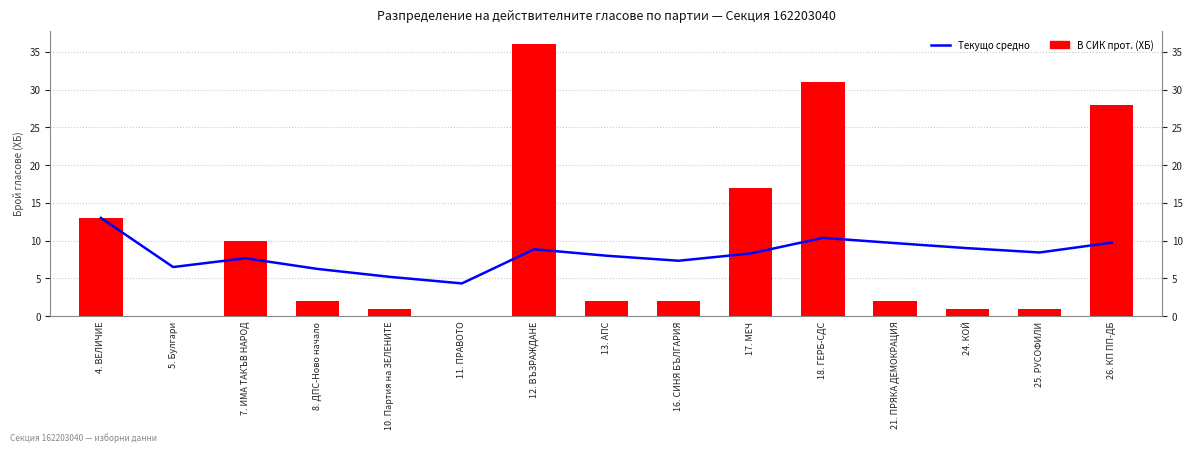

The В СИК прот. (ХБ) series shows 0.3 at 25. РУСОФИЛИ. True or false?

False